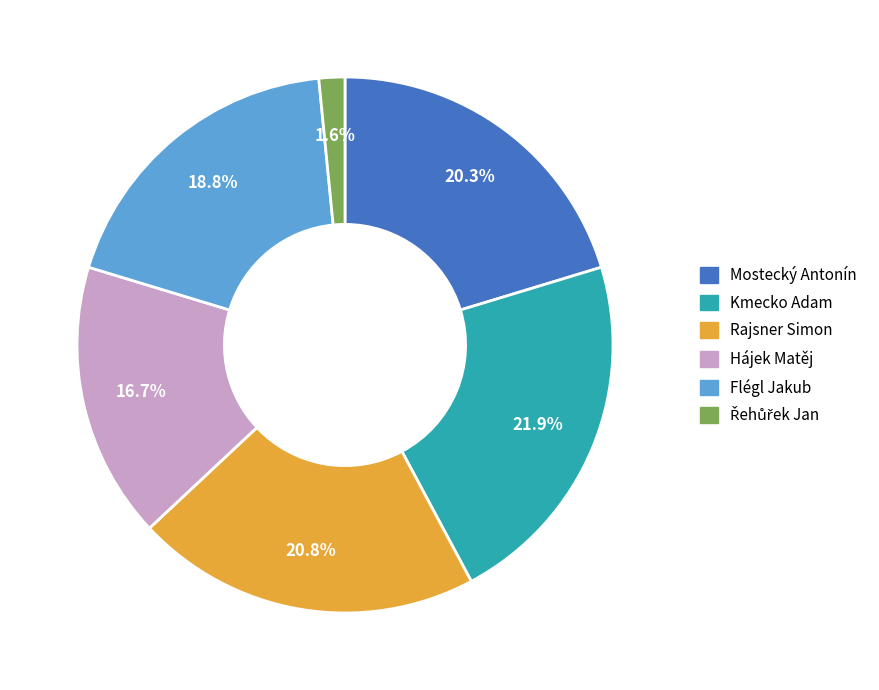

To the nearest percent, what percentage of the pie is Mostecký Antonín?

20%